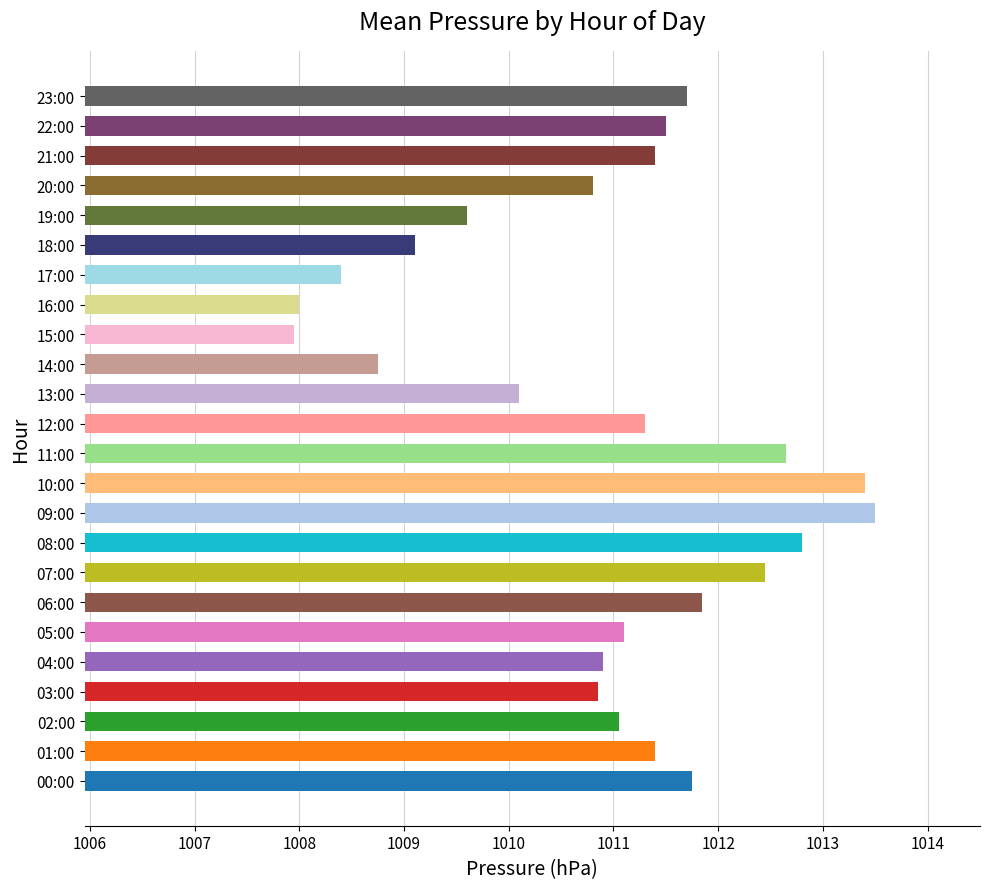

What is the change in value from 12:00 to 16:00?

-3.3